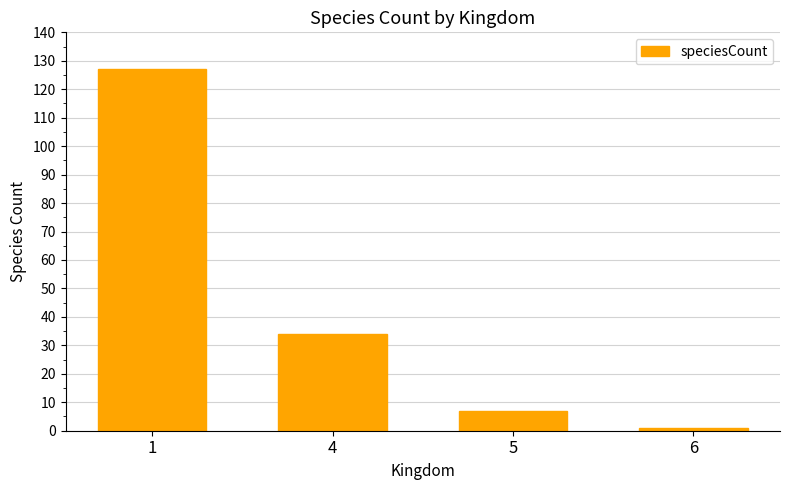

Reading left to right, transcribe all the data shown in this chart.

127	34	7	1